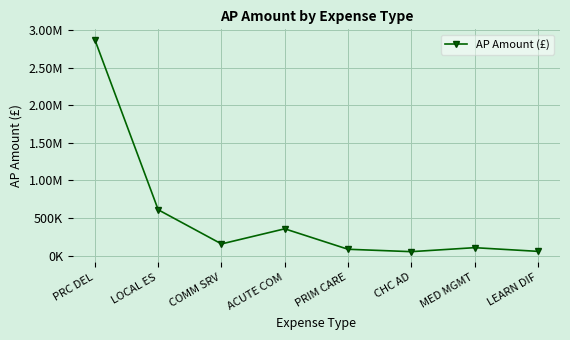

What is the difference between the second highest and minimum values?

557014.3